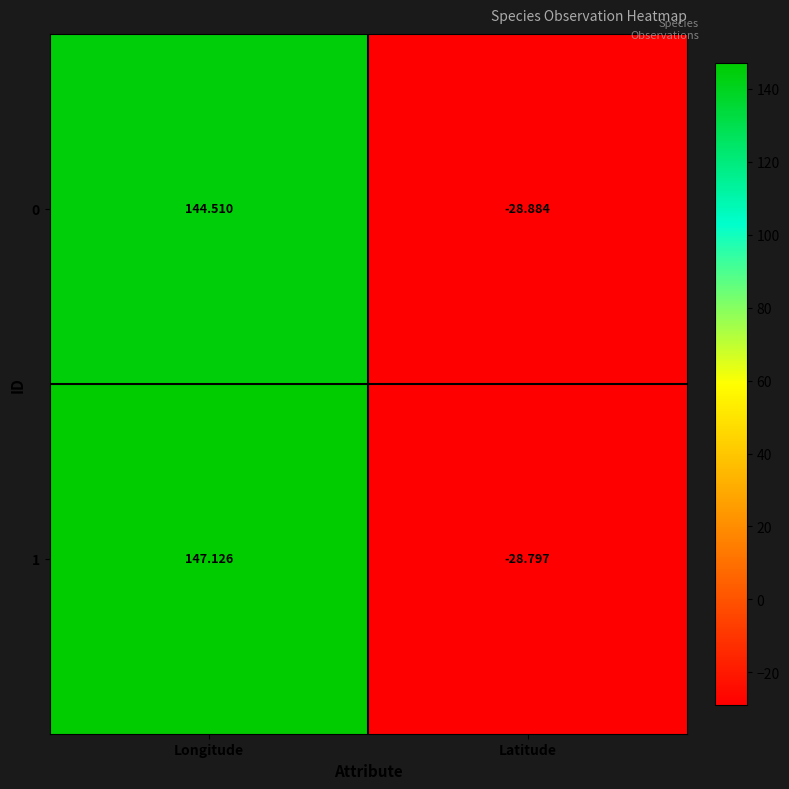

List the labels in order of 1 value, largest first.

Longitude, Latitude